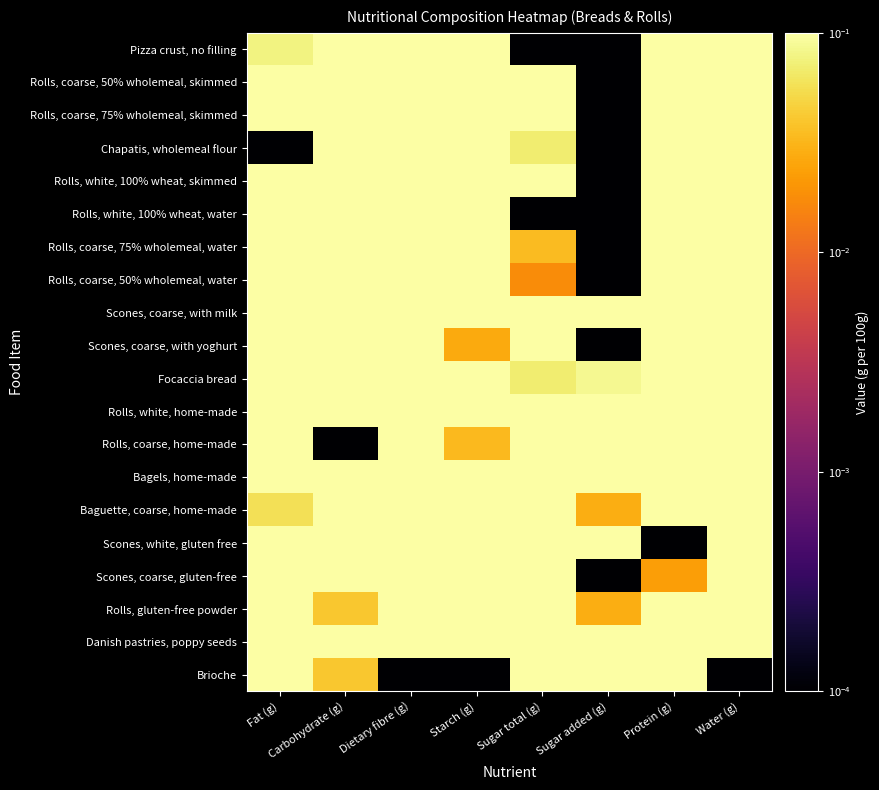

At Protein (g), list the series in order from smallest to largest.

Scones, white, gluten free, Scones, coarse, gluten-free, Focaccia bread, Rolls, white, 100% wheat, water, Rolls, coarse, 50% wholemeal, water, Pizza crust, no filling, Rolls, coarse, 75% wholemeal, water, Baguette, coarse, home-made, Scones, coarse, with milk, Rolls, gluten-free powder, Danish pastries, poppy seeds, Rolls, white, 100% wheat, skimmed, Rolls, coarse, 75% wholemeal, skimmed, Scones, coarse, with yoghurt, Rolls, coarse, 50% wholemeal, skimmed, Bagels, home-made, Chapatis, wholemeal flour, Rolls, white, home-made, Rolls, coarse, home-made, Brioche